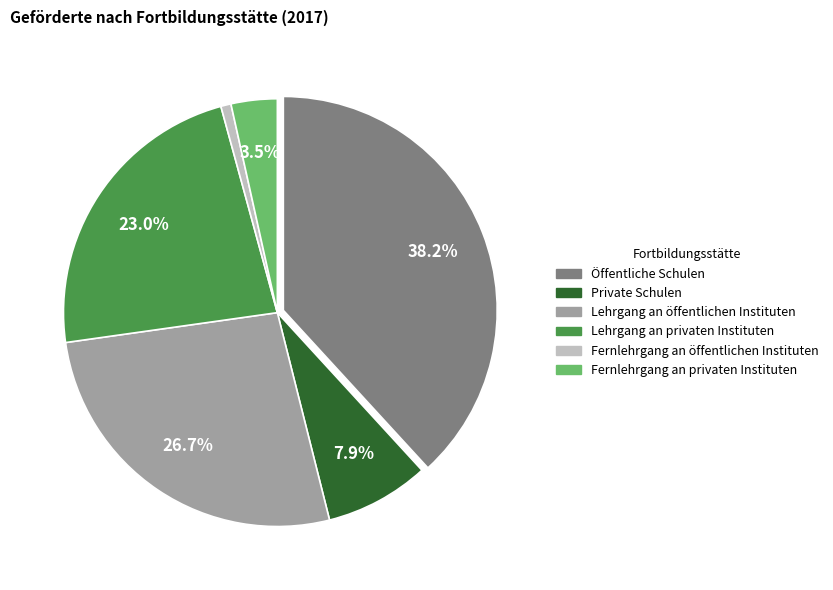

How many slices are in this pie chart?

6